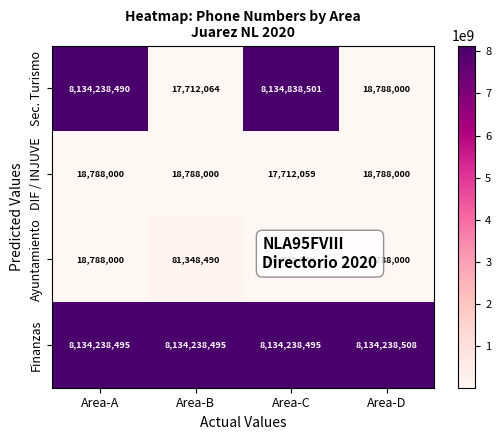

At which label does Ayuntamiento reach its peak?

Area-B